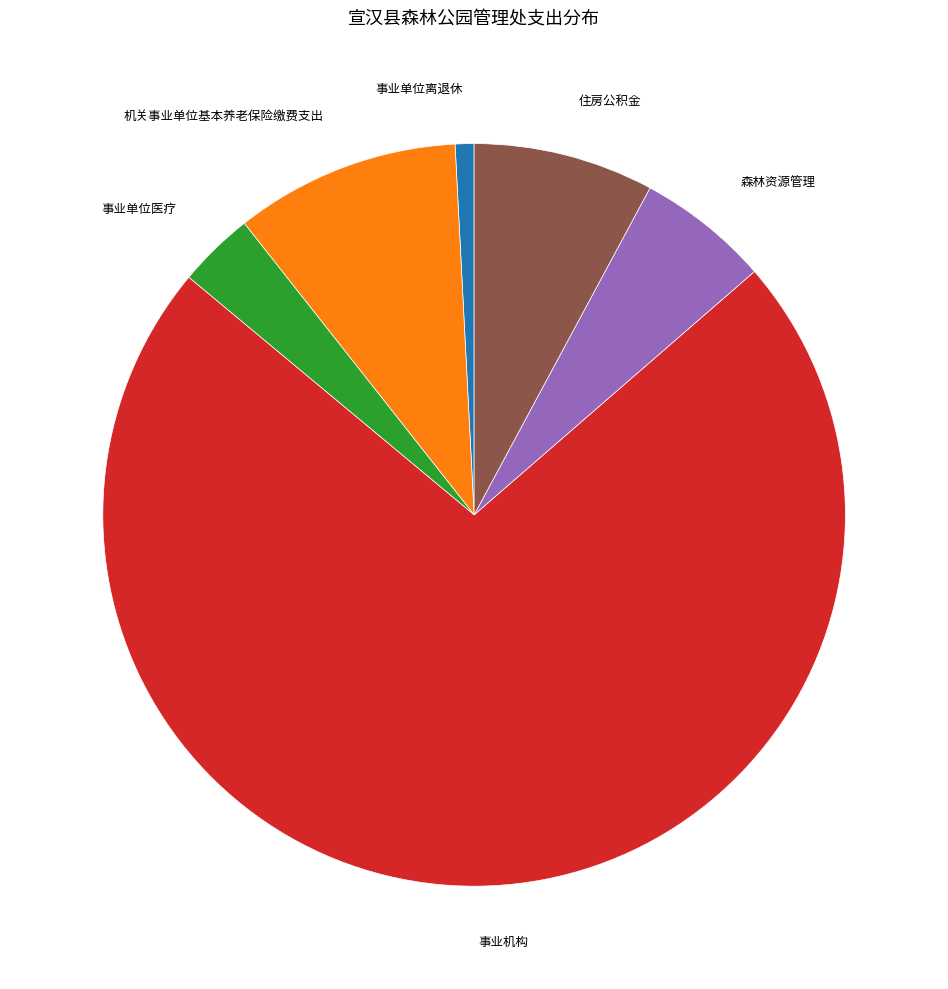

Is there a majority slice in this chart?

Yes